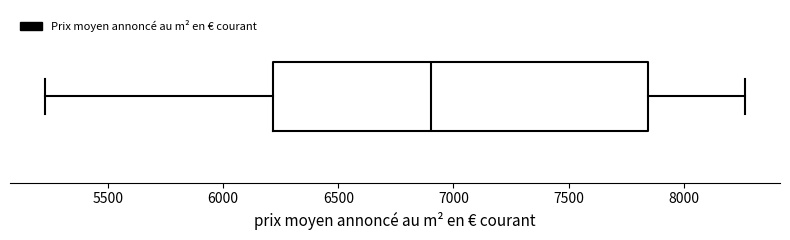

Transcribe this box plot: give where the median line is, the range the box spans, and where the two whiskers end, as read against the x-axis. The values are not printed on the chart, so give them approximately, as read against the axis.

median 6900, box 6200 to 7850, whiskers 5250 to 8250